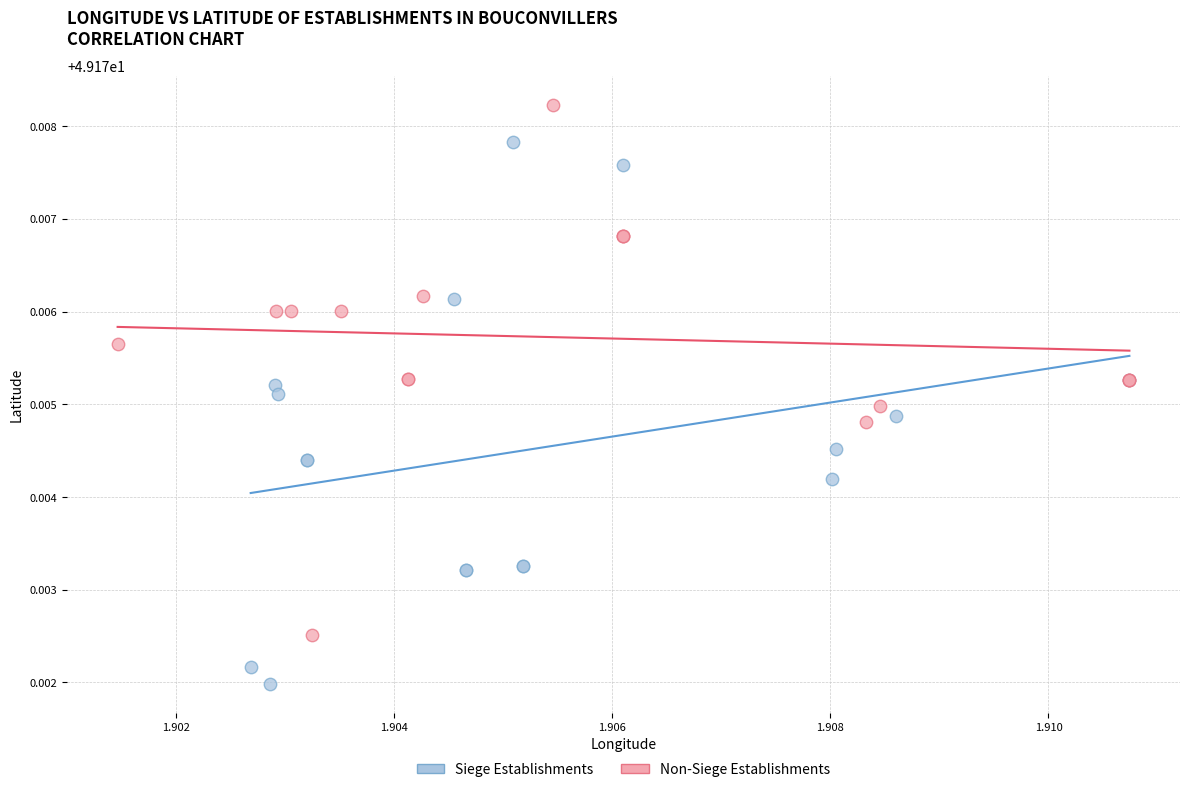

Which series contains the lowest Y value?

Siege Establishments